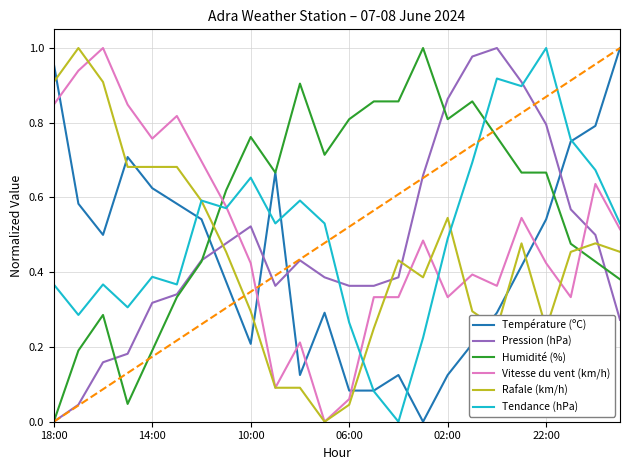

Which series has the largest total across all categories?

Humidité (%)